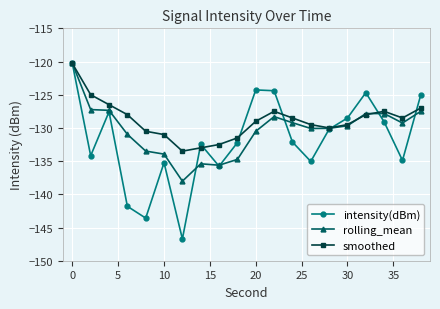

List the series in order of their overall mean, lowest first.

intensity(dBm), rolling_mean, smoothed